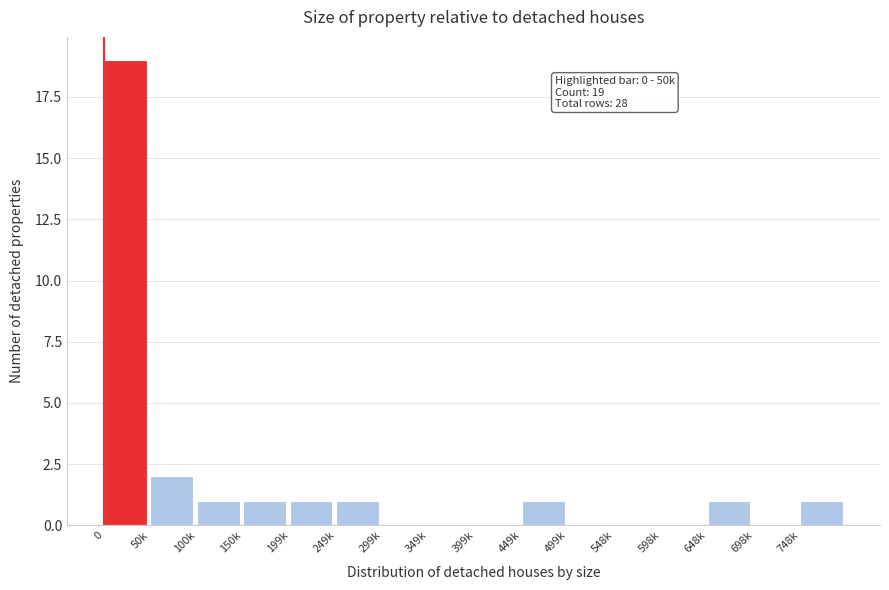

Reading right to left, transcribe all the data shown in this chart.

748k=1	698k=0	648k=1	598k=0	548k=0	499k=0	449k=1	399k=0	349k=0	299k=0	249k=1	199k=1	150k=1	100k=1	50k=2	0=19